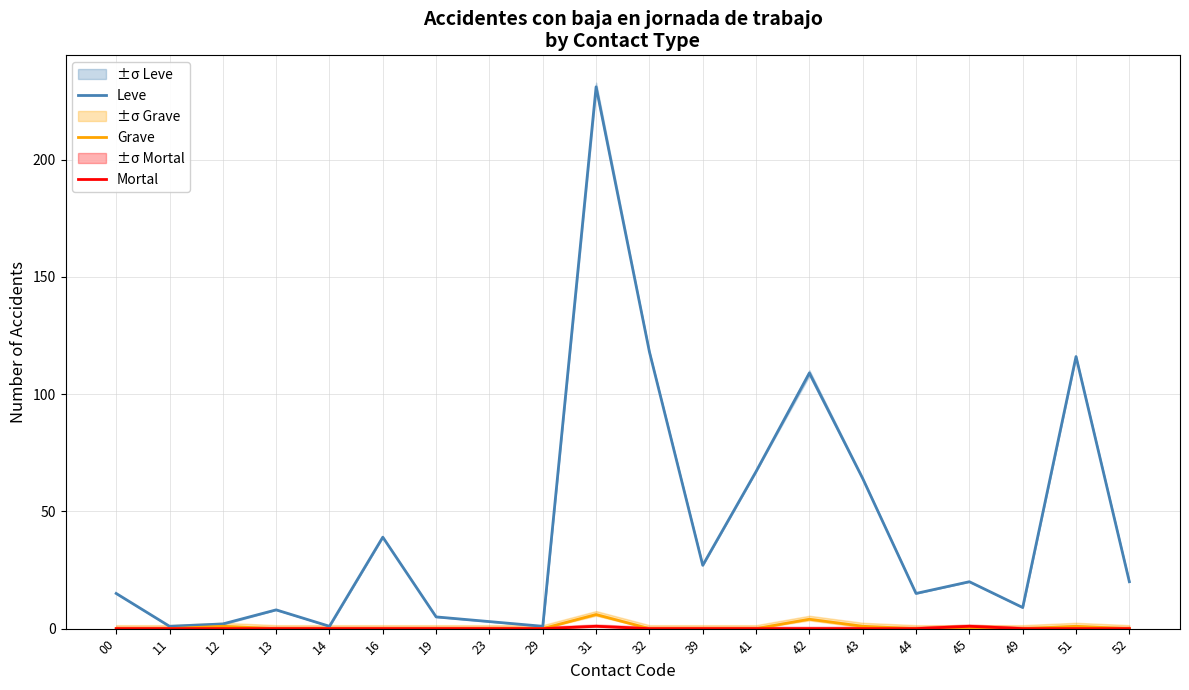

Rank the categories by Grave value from lowest to highest.

00, 11, 13, 14, 16, 19, 23, 29, 32, 39, 41, 44, 45, 49, 52, 12, 43, 51, 42, 31